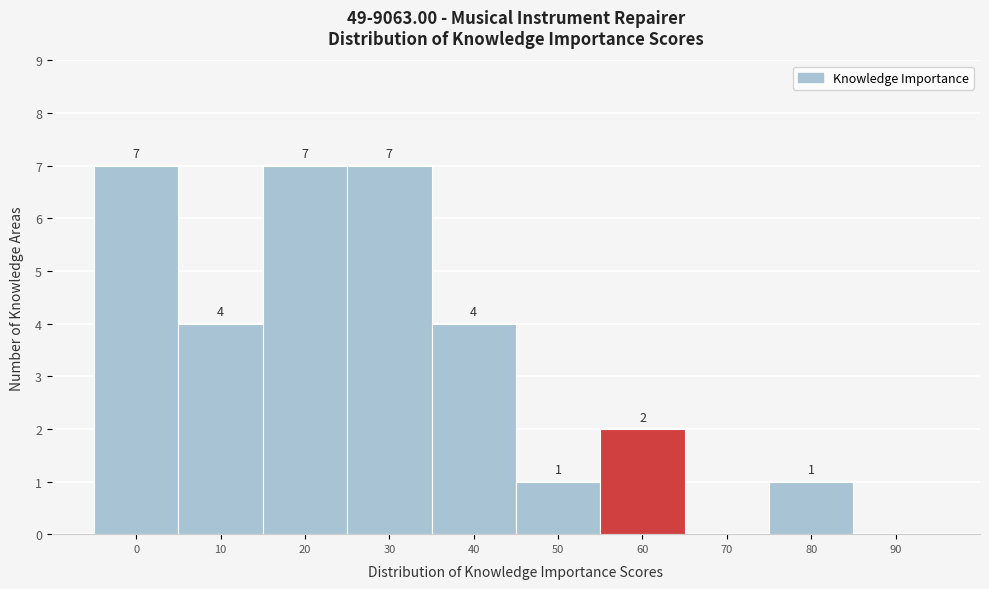

Reading left to right, extract all data points from this chart.

0=7	10=4	20=7	30=7	40=4	50=1	60=2	70=0	80=1	90=0